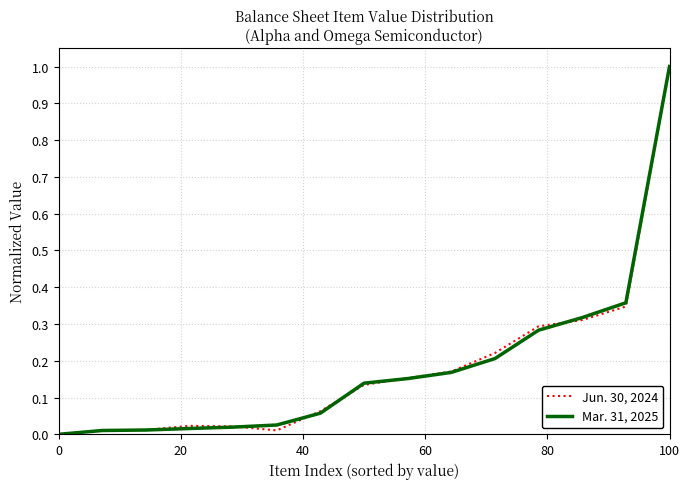

Does the chart have visible grid lines?

Yes